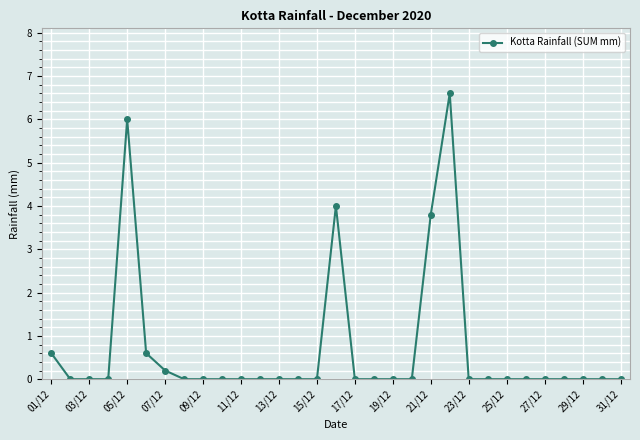

True or false: the data has more than 2 interior local peaks.

True